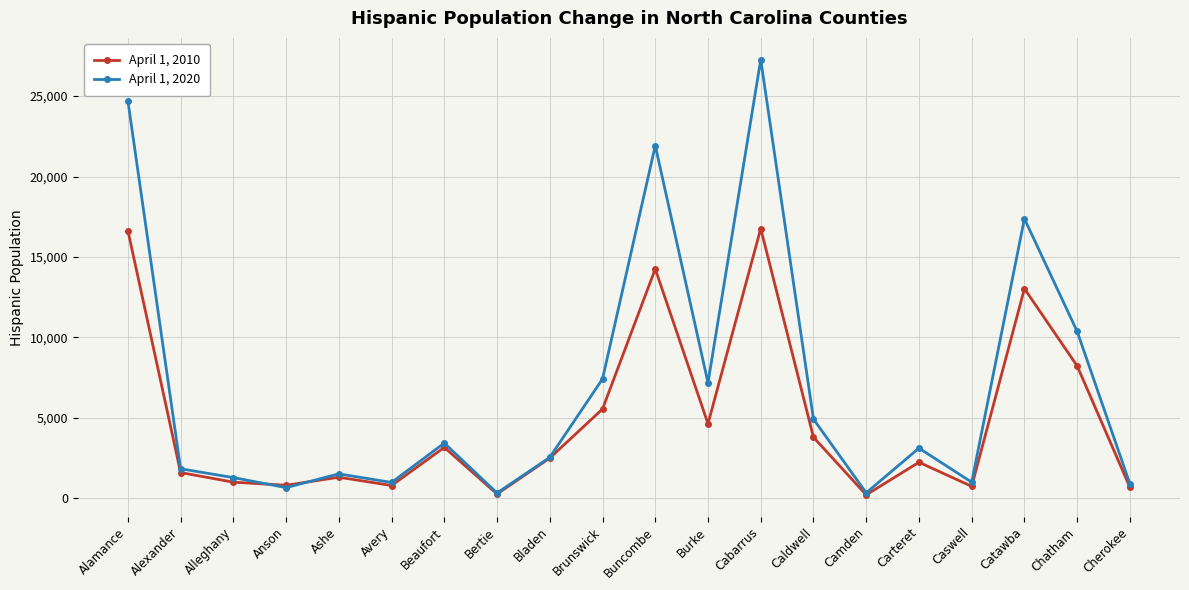

What is the value of the April 1, 2020 point at the 5th from the left?

1519